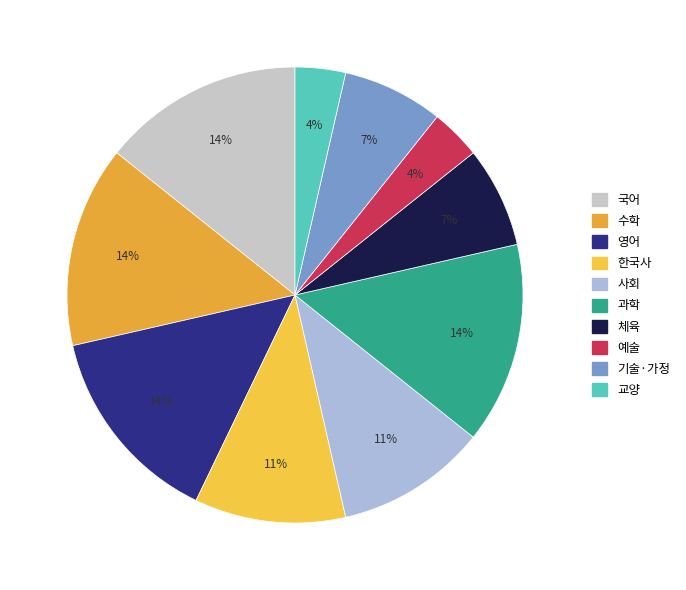

How many segments does this pie chart have?

10